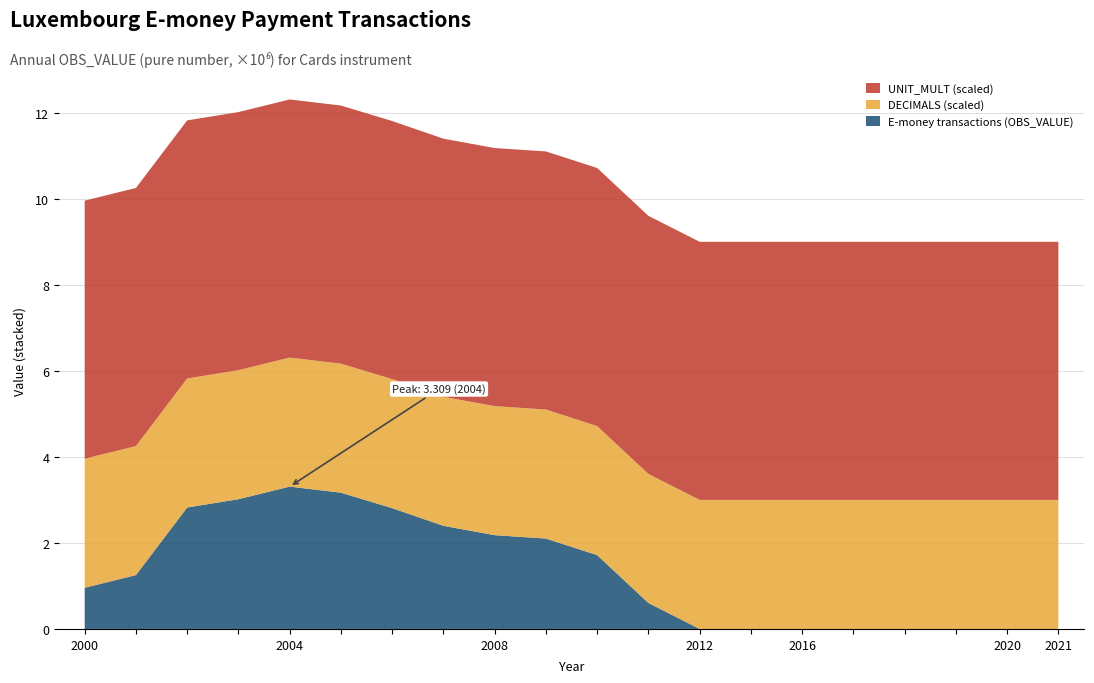

Reading left to right, what are all the values shown in this chart?

E-money transactions (OBS_VALUE): 2000=1.0	2001=1.3	2002=2.8	2003=3.0	2004=3.3	2005=3.2	2006=2.8	2007=2.4	2008=2.2	2009=2.1	2010=1.7	2011=0.6	2012=0.0	2013=0.0	2016=0.0	2017=0.0	2018=0.0	2019=0.0	2020=0.0	2021=0.0
DECIMALS (scaled): 2000=3.0	2001=3.0	2002=3.0	2003=3.0	2004=3.0	2005=3.0	2006=3.0	2007=3.0	2008=3.0	2009=3.0	2010=3.0	2011=3.0	2012=3.0	2013=3.0	2016=3.0	2017=3.0	2018=3.0	2019=3.0	2020=3.0	2021=3.0
UNIT_MULT (scaled): 2000=6.0	2001=6.0	2002=6.0	2003=6.0	2004=6.0	2005=6.0	2006=6.0	2007=6.0	2008=6.0	2009=6.0	2010=6.0	2011=6.0	2012=6.0	2013=6.0	2016=6.0	2017=6.0	2018=6.0	2019=6.0	2020=6.0	2021=6.0